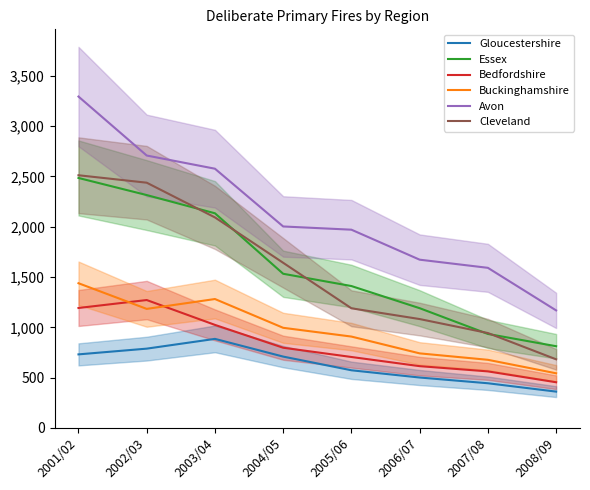

True or false: Bedfordshire and Cleveland cross at least once.

False